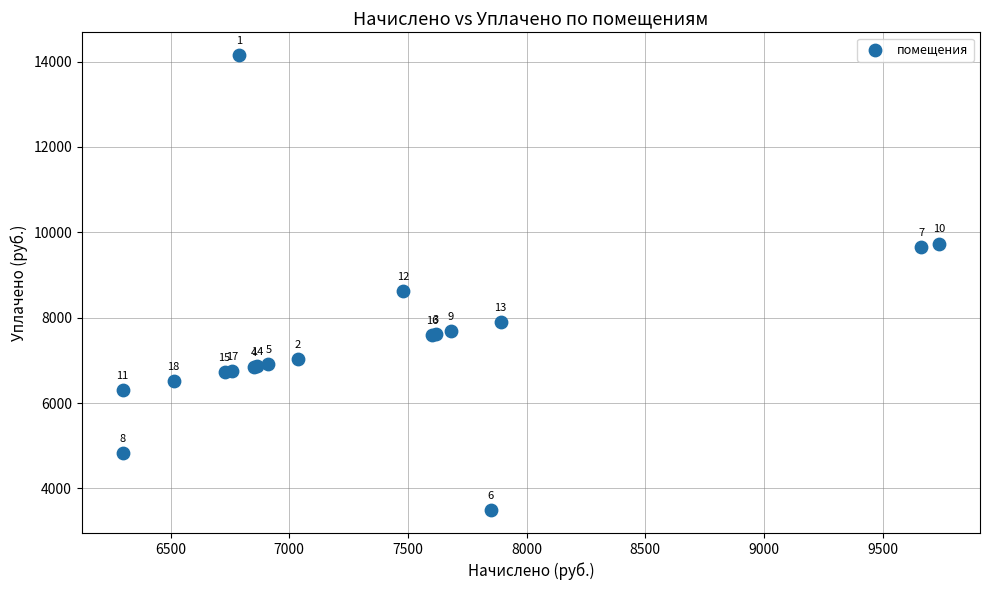

What Y value in the scatter plot is closest to 8820?

8629.6